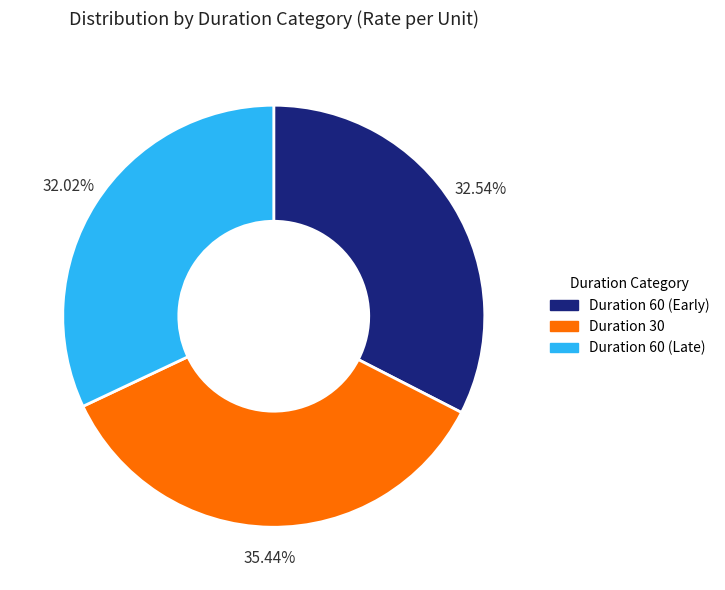

Which has a higher value, Duration 60 (Late) or Duration 30?

Duration 30